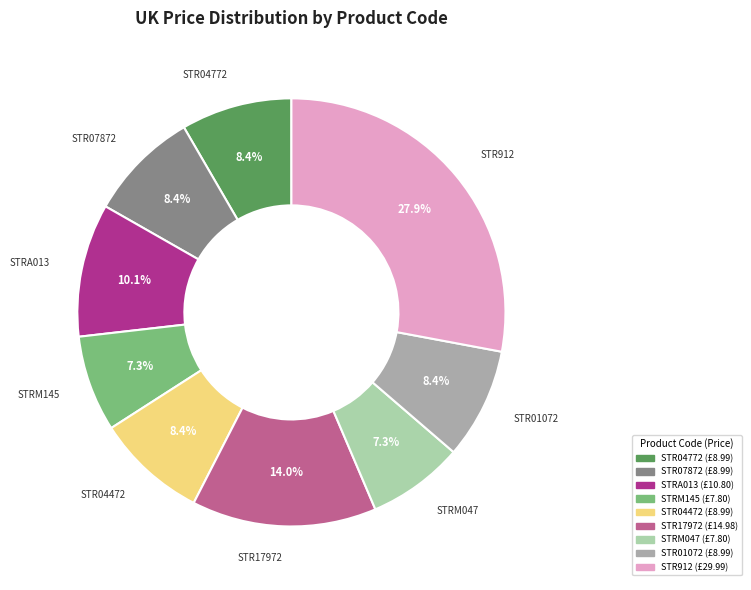

To the nearest percent, what is the difference between the STR07872 and STR17972 slice percentages?

6%